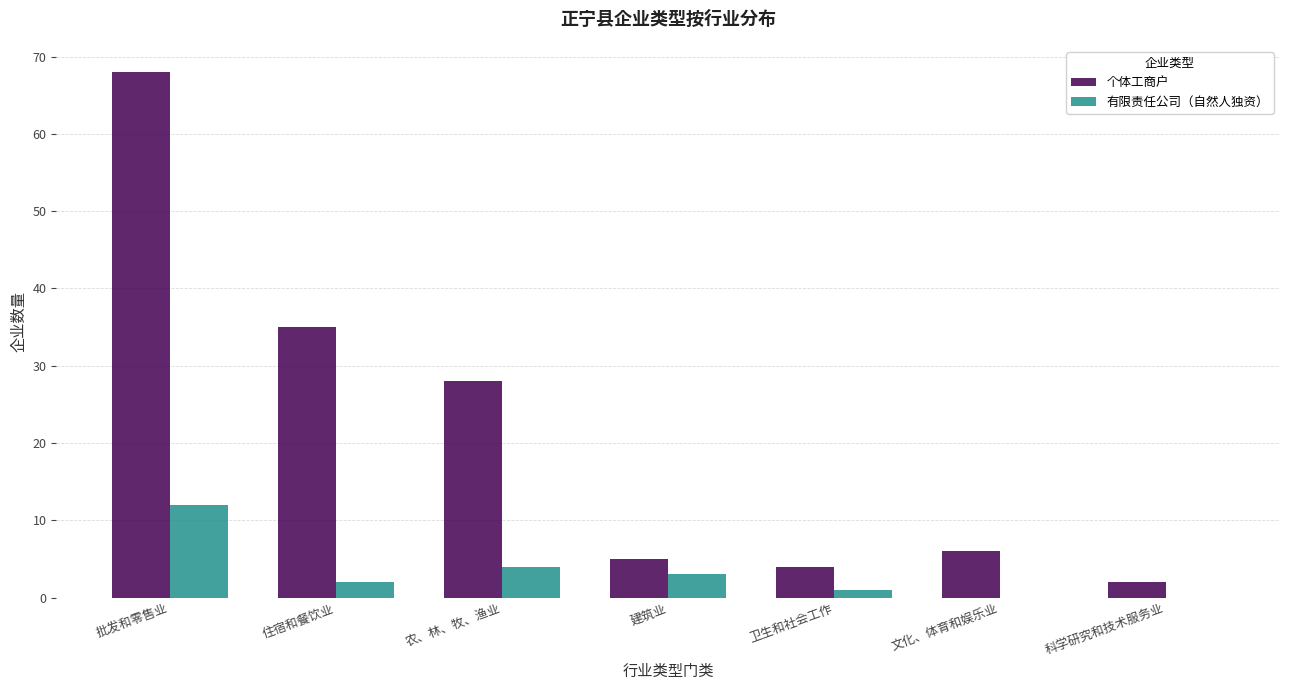

What is the spread (max minus min) of values at 住宿和餐饮业?

33